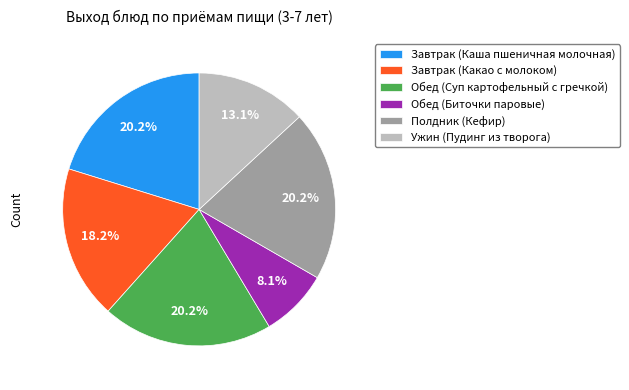

Count the number of slices in the pie.

6